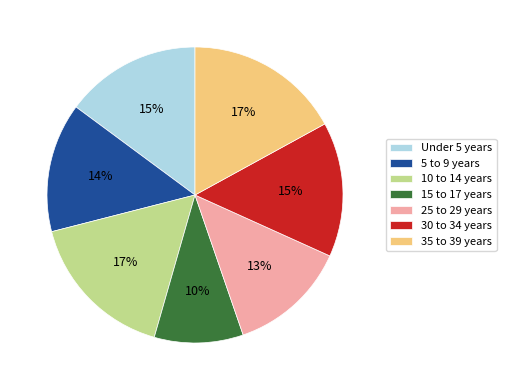

Which has a higher value, 30 to 34 years or 10 to 14 years?

10 to 14 years